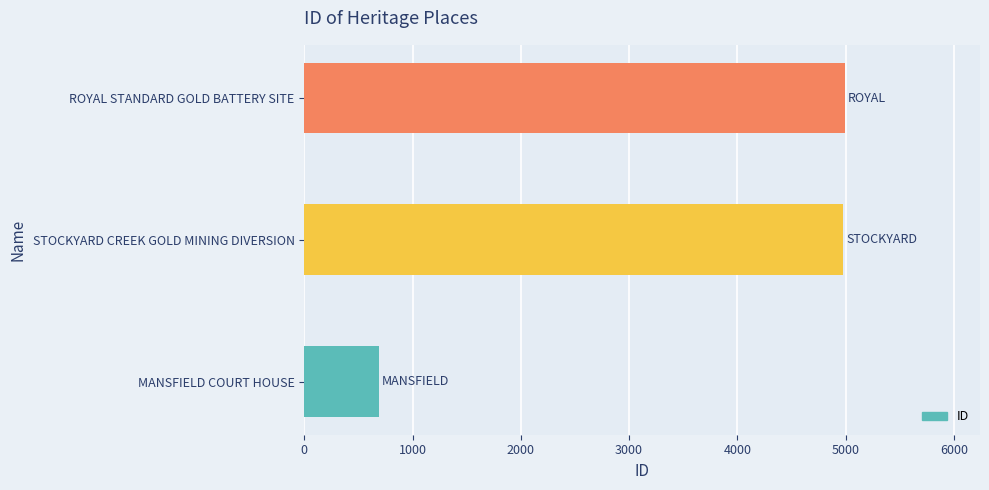

How many bars are there in total?

3